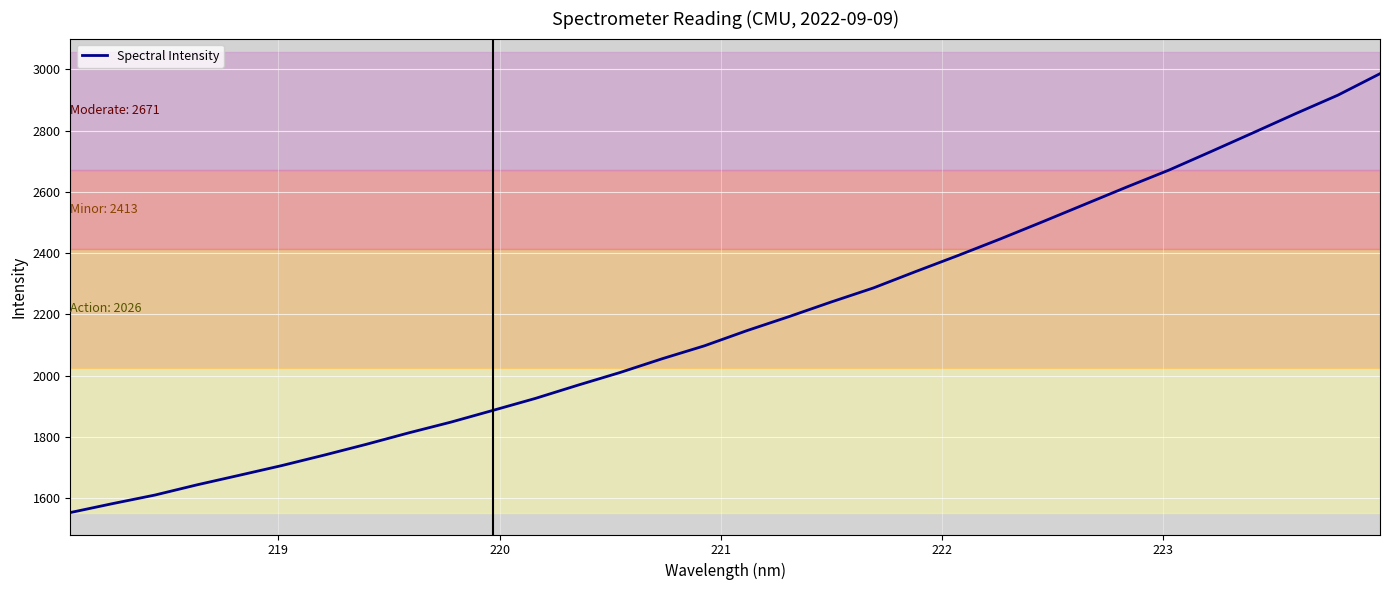

What is the maximum value shown in the chart?

2985.8